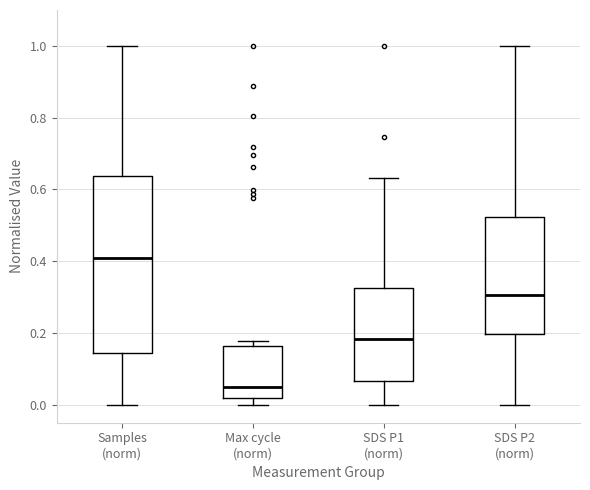

Reading left to right, read every box against the y-axis: the position of its median line, the range the box covers, and the ends of its whiskers. The values are not printed on the chart, so give them approximately, as read against the axis.

Samples (norm): median 0.40, box 0.14 to 0.64, whiskers 0.00 to 1.00
Max cycle (norm): median 0.04, box 0.02 to 0.16, whiskers 0.00 to 0.18
SDS P1 (norm): median 0.18, box 0.06 to 0.32, whiskers 0.00 to 0.64
SDS P2 (norm): median 0.30, box 0.20 to 0.52, whiskers 0.00 to 1.00